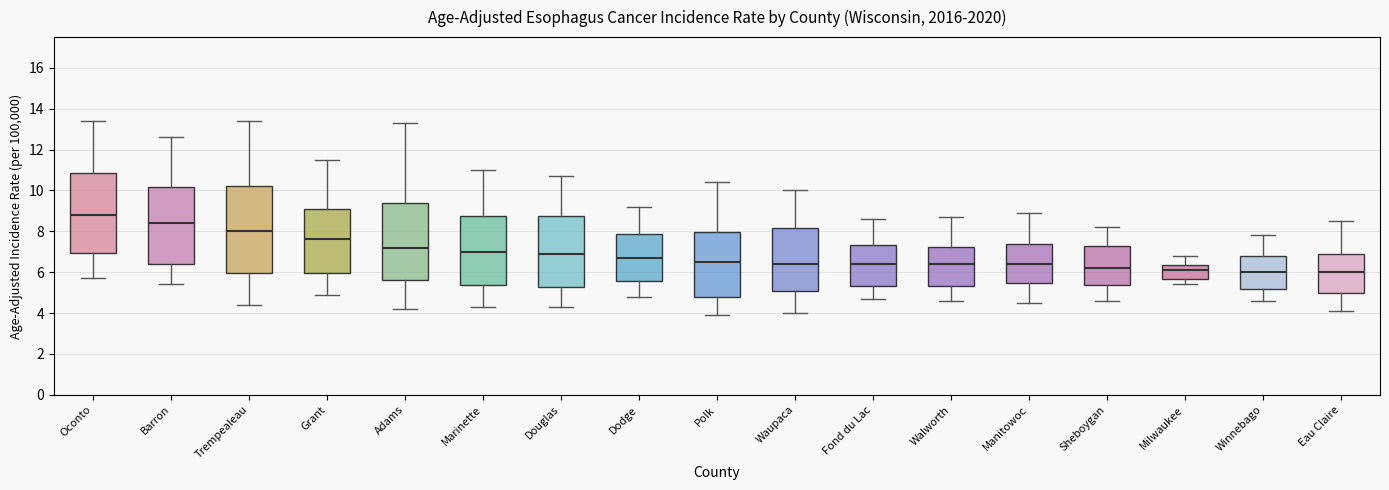

Reading left to right, transcribe this box plot: for each box, give where its median line is, the range the box spans, and where its two whiskers end, as read against the y-axis. The values are not printed on the chart, so give them approximately, as read against the axis.

Oconto: median 8.8, box 7.0 to 10.8, whiskers 5.8 to 13.4
Barron: median 8.4, box 6.4 to 10.2, whiskers 5.4 to 12.6
Trempealeau: median 8.0, box 6.0 to 10.2, whiskers 4.4 to 13.4
Grant: median 7.6, box 6.0 to 9.2, whiskers 5.0 to 11.6
Adams: median 7.2, box 5.6 to 9.4, whiskers 4.2 to 13.4
Marinette: median 7.0, box 5.4 to 8.8, whiskers 4.4 to 11.0
Douglas: median 7.0, box 5.2 to 8.8, whiskers 4.4 to 10.8
Dodge: median 6.8, box 5.6 to 7.8, whiskers 4.8 to 9.2
Polk: median 6.6, box 4.8 to 8.0, whiskers 4.0 to 10.4
Waupaca: median 6.4, box 5.0 to 8.2, whiskers 4.0 to 10.0
Fond du Lac: median 6.4, box 5.4 to 7.4, whiskers 4.8 to 8.6
Walworth: median 6.4, box 5.4 to 7.2, whiskers 4.6 to 8.8
Manitowoc: median 6.4, box 5.4 to 7.4, whiskers 4.6 to 9.0
Sheboygan: median 6.2, box 5.4 to 7.2, whiskers 4.6 to 8.2
Milwaukee: median 6.2, box 5.6 to 6.4, whiskers 5.4 to 6.8
Winnebago: median 6.0, box 5.2 to 6.8, whiskers 4.6 to 7.8
Eau Claire: median 6.0, box 5.0 to 7.0, whiskers 4.2 to 8.6